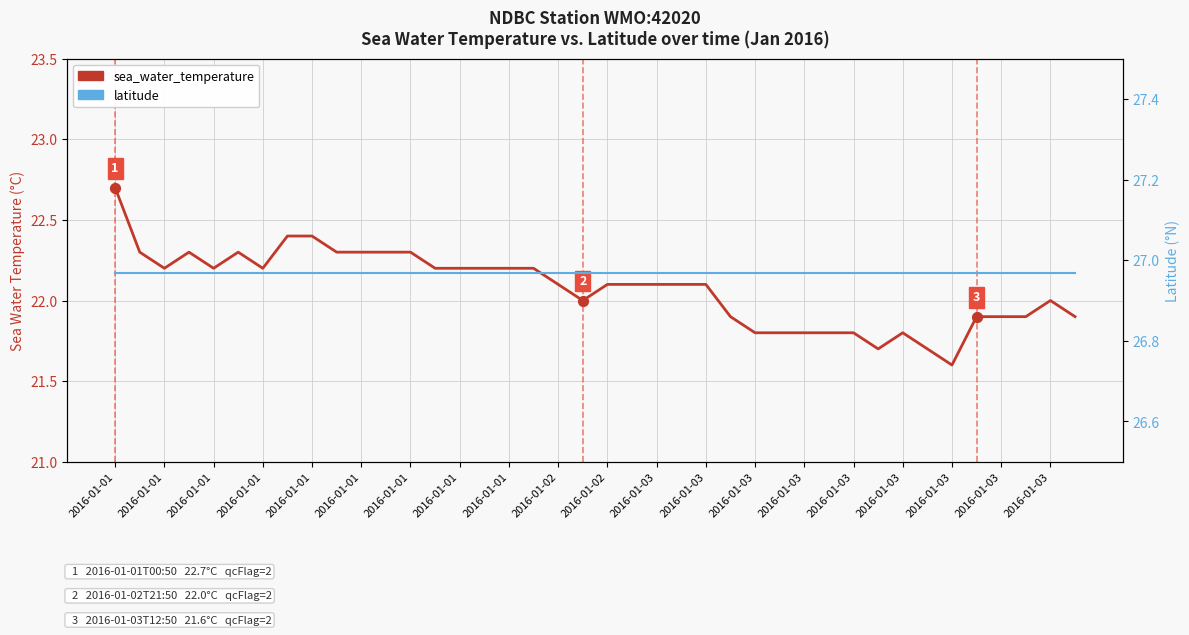

At which category is the sum across all series the highest?

2016-01-01